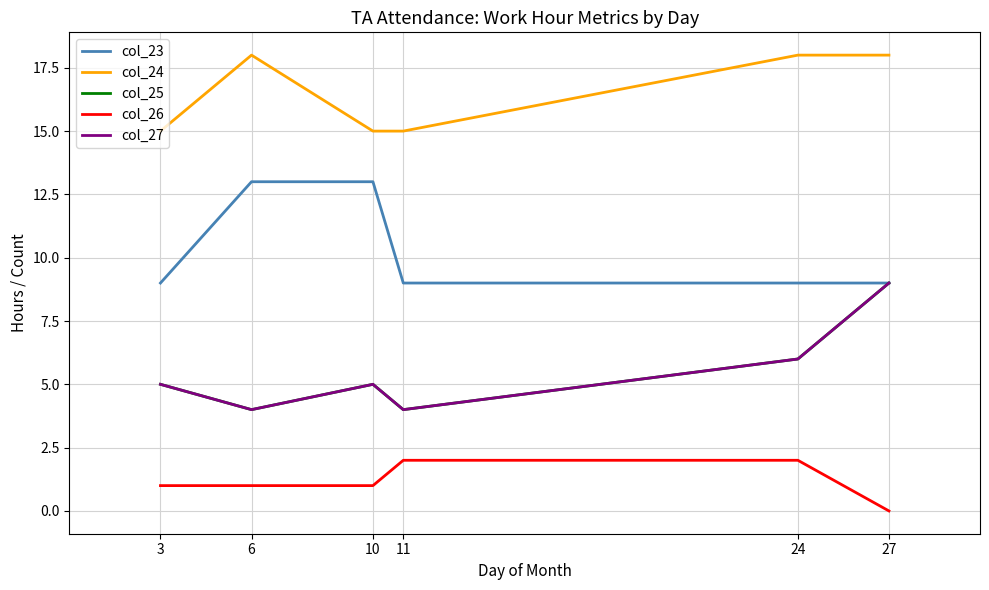

What is the total value across all series at 10?

39